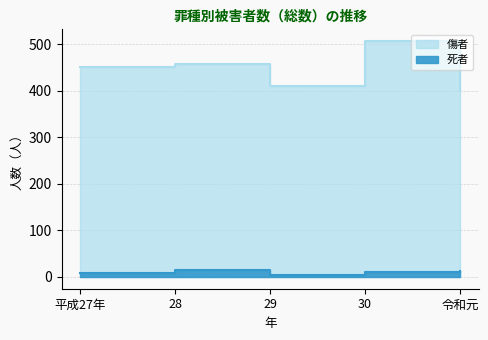

What position from the left is 28?

2